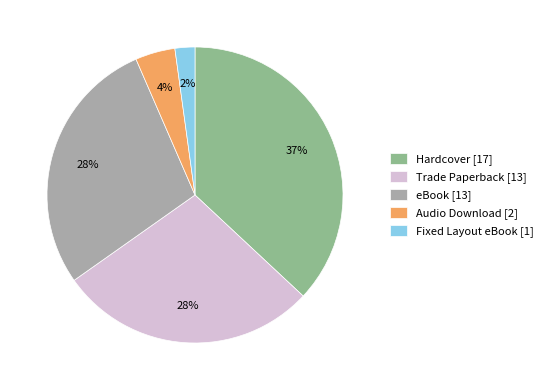

To the nearest percent, what is the difference between the Fixed Layout eBook and Hardcover slice percentages?

35%